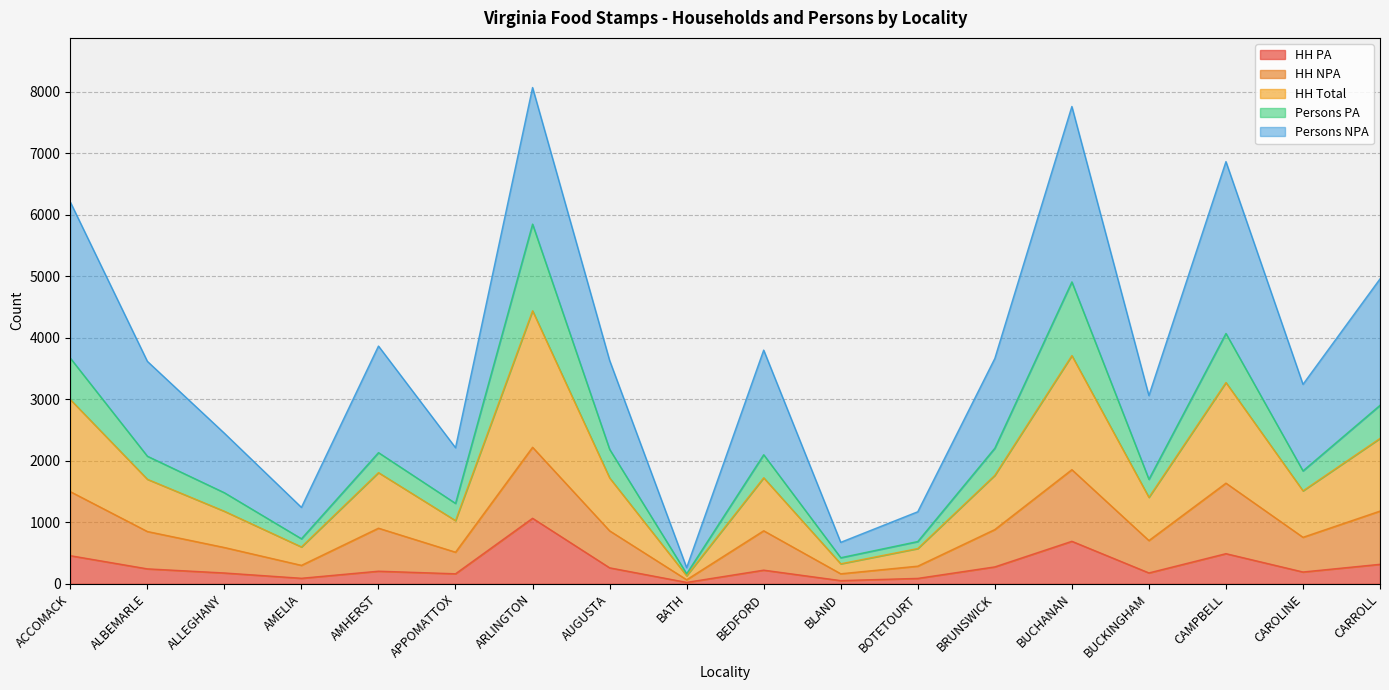

What is the highest value of the HH PA series?

1064